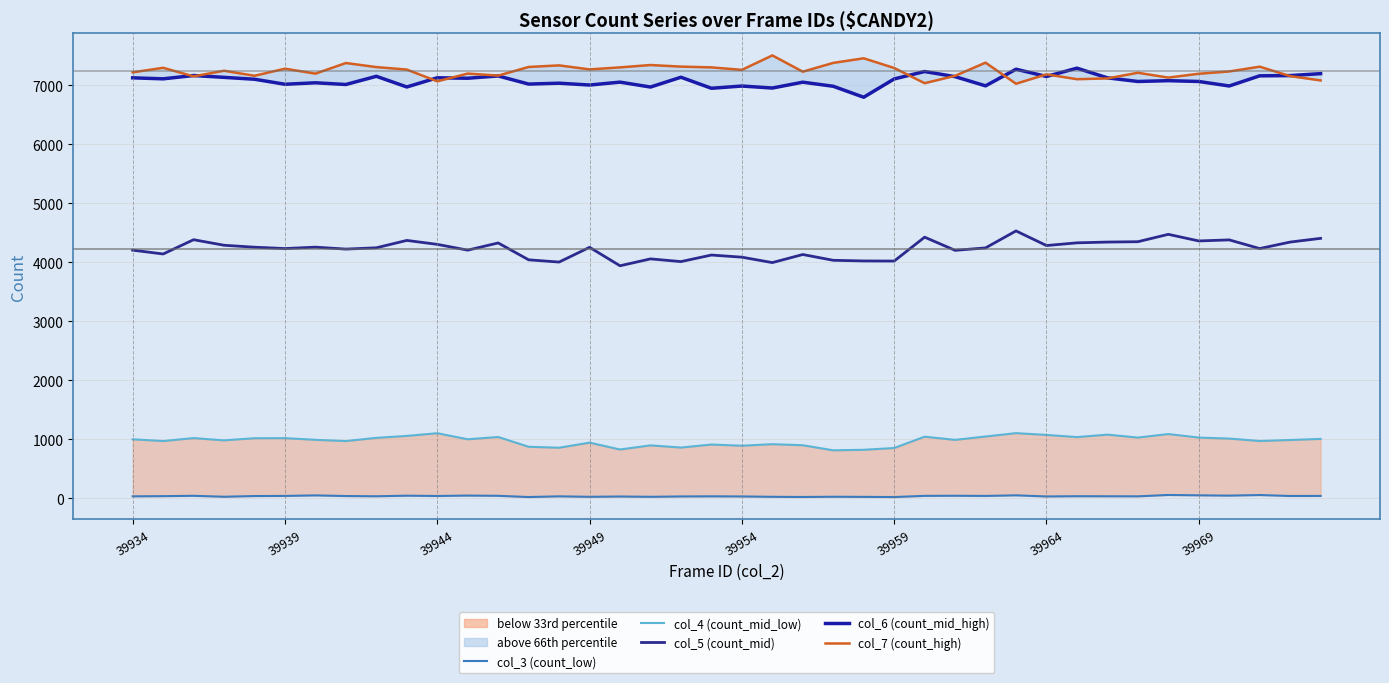

At 39939, list the series in order from smallest to largest.

col_3 (count_low), col_4 (count_mid_low), col_5 (count_mid), col_6 (count_mid_high), col_7 (count_high)